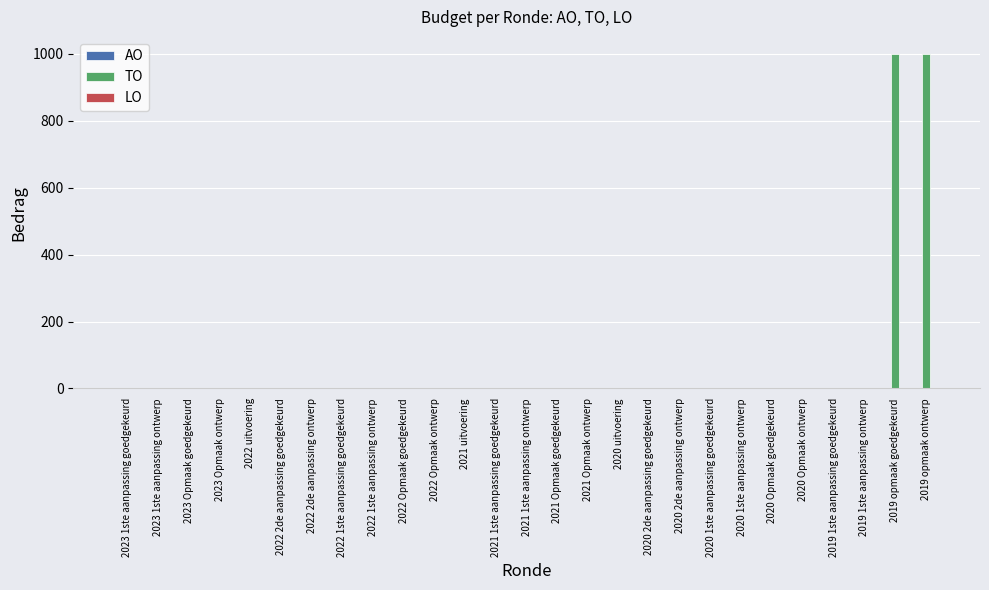

What is the greatest value displayed?

1000